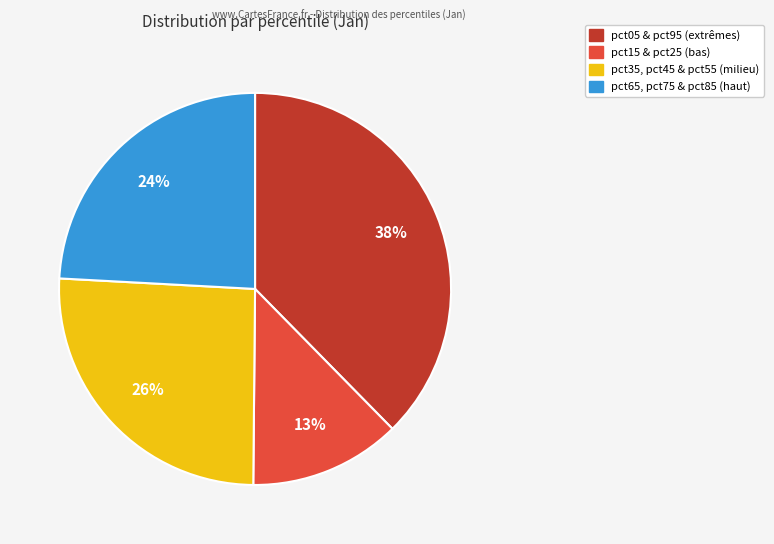

Count the number of slices in the pie.

4